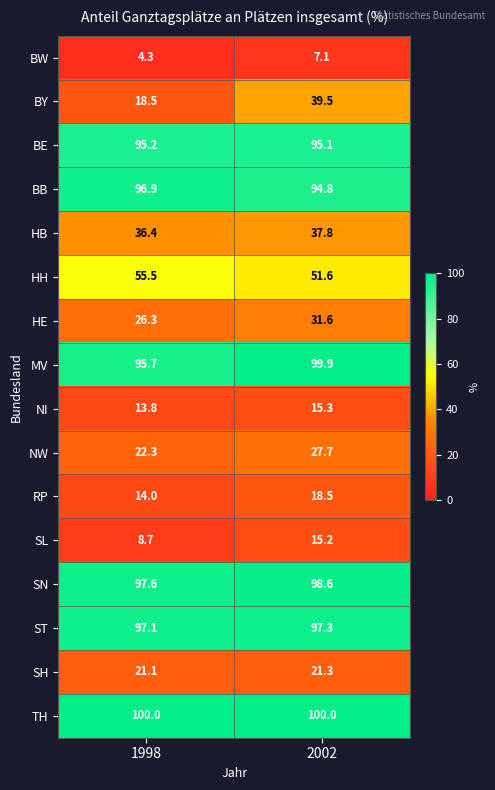

What is the total value across all series at 1998?

803.4